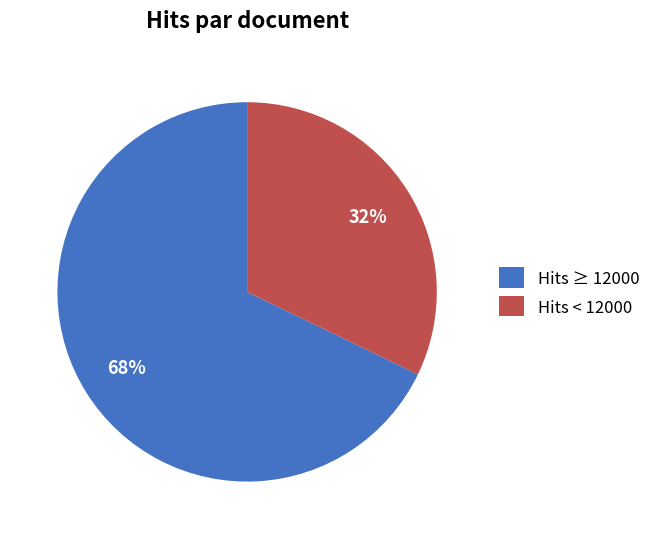

To the nearest percent, what percentage of the pie is Hits ≥ 12000?

68%